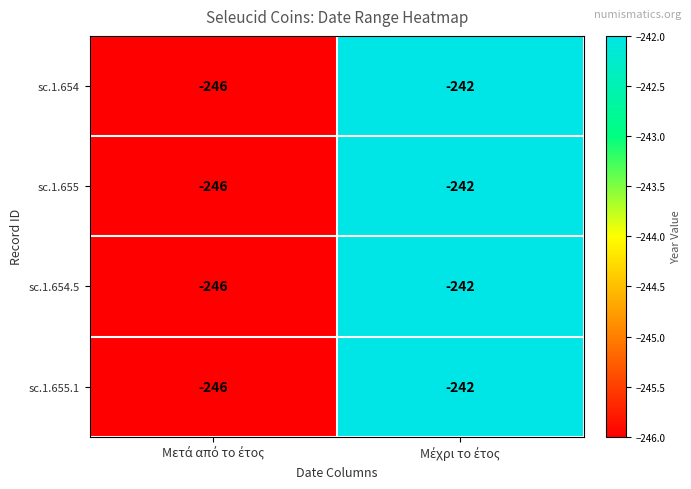

What is the greatest value displayed?

-242